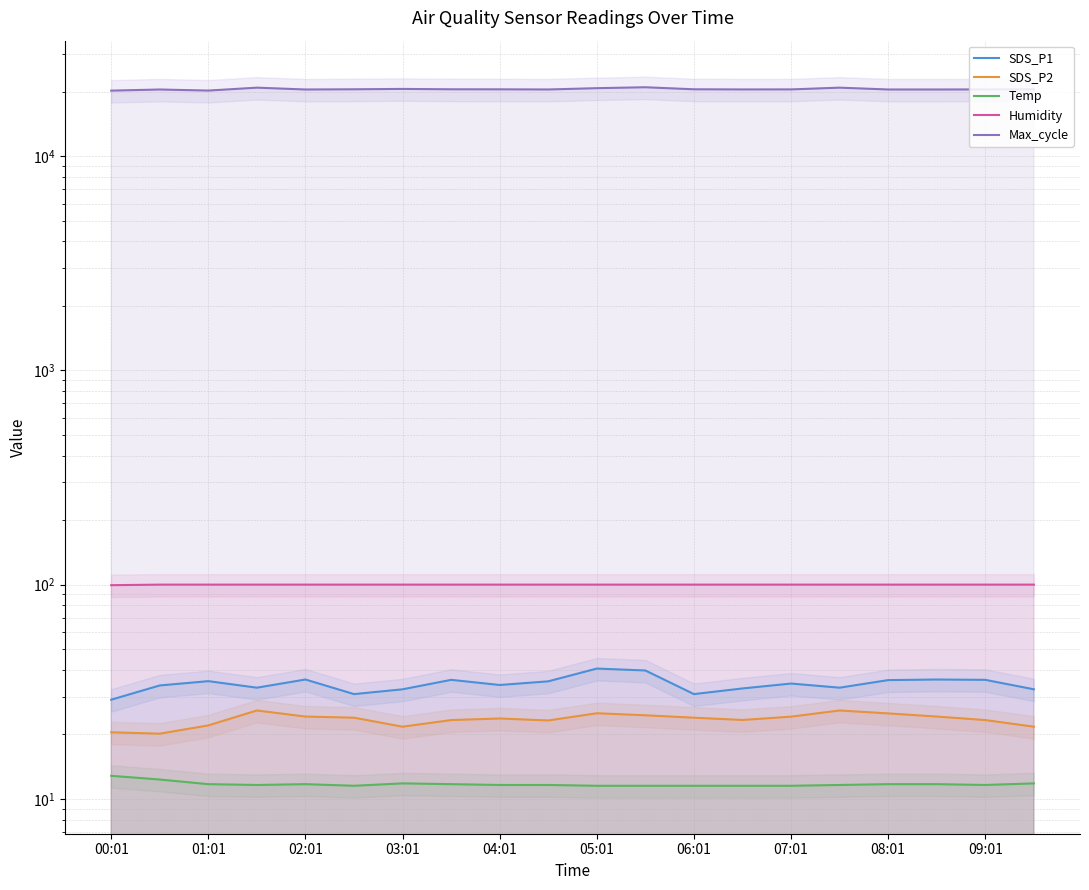

True or false: Humidity and Temp intersect in this chart.

False